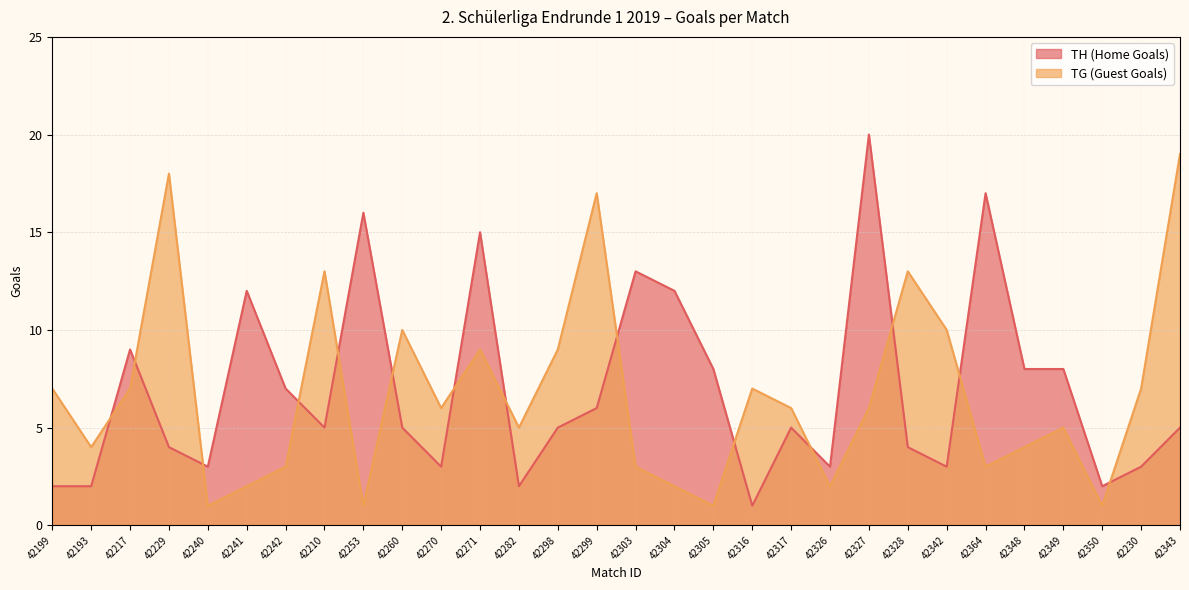

After their last crossing, which series has the higher values: TG or TH?

TG